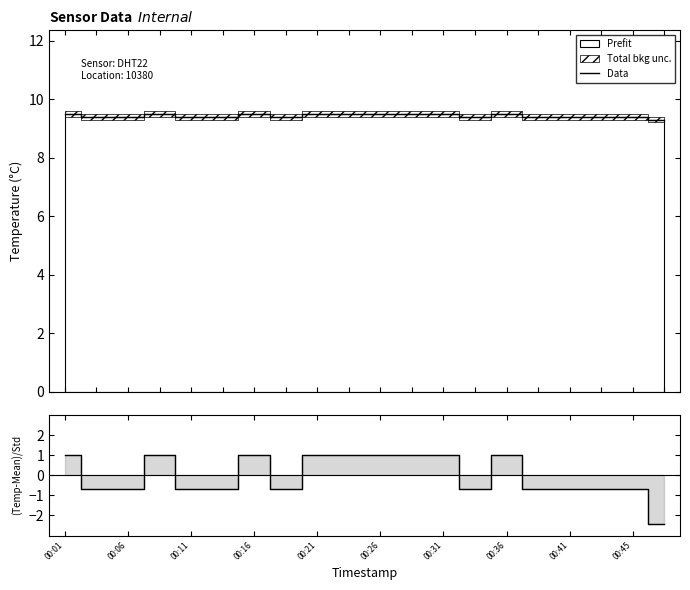

Reading right to left, extract all data points from this chart.

Data: 9.3	9.4	9.4	9.4	9.4	9.5	9.4	9.5	9.5	9.5	9.5	9.5	9.4	9.5	9.4	9.4	9.5	9.4	9.4	9.5
(Temp-Mean)/Std: -2.4	-0.7	-0.7	-0.7	-0.7	1.0	-0.7	1.0	1.0	1.0	1.0	1.0	-0.7	1.0	-0.7	-0.7	1.0	-0.7	-0.7	1.0